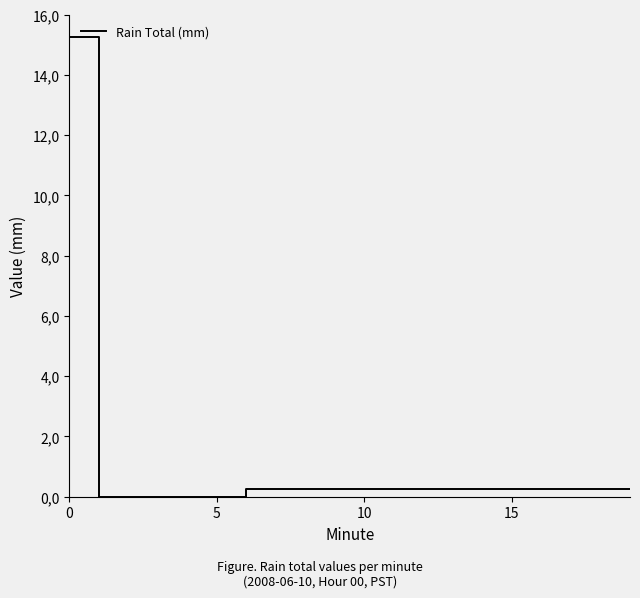

Where is the data nearest to the value 7?

6